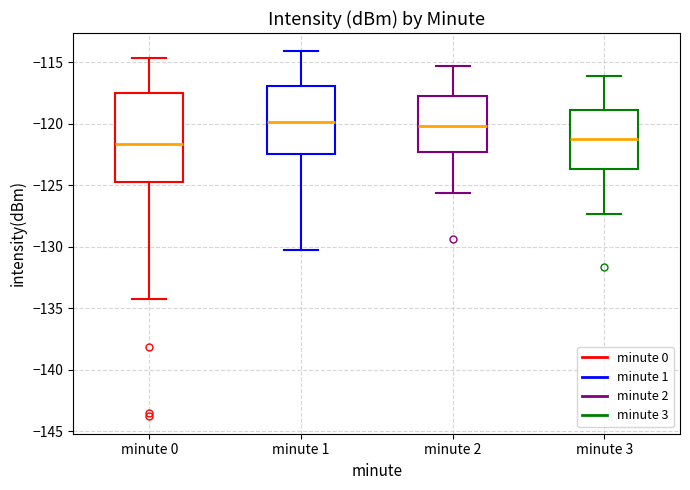

Reading left to right, transcribe this box plot: for each box, give where its median line is, the range the box spans, and where its two whiskers end, as read against the y-axis. The values are not printed on the chart, so give them approximately, as read against the axis.

minute 0: median -121.5, box -124.5 to -117.5, whiskers -134.5 to -114.5
minute 1: median -120.0, box -122.5 to -117.0, whiskers -130.5 to -114.0
minute 2: median -120.0, box -122.5 to -117.5, whiskers -125.5 to -115.5
minute 3: median -121.0, box -123.5 to -119.0, whiskers -127.5 to -116.0